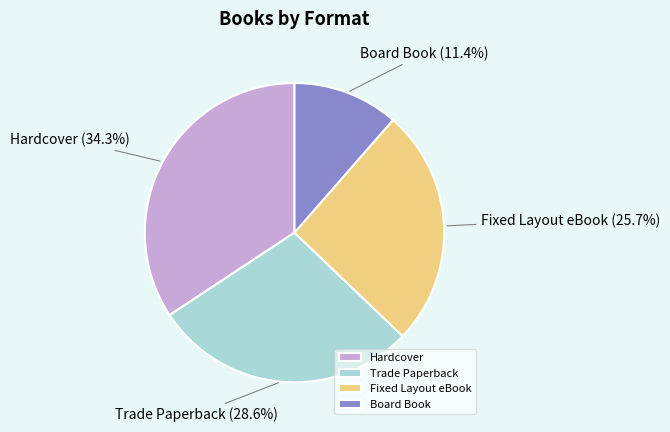

Which slice is the largest?

Hardcover